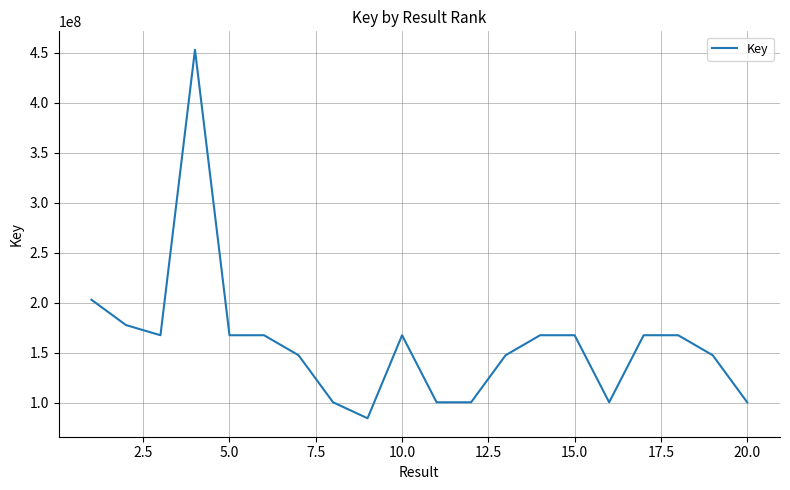

What is the difference between the maximum and minimum values?

368624982